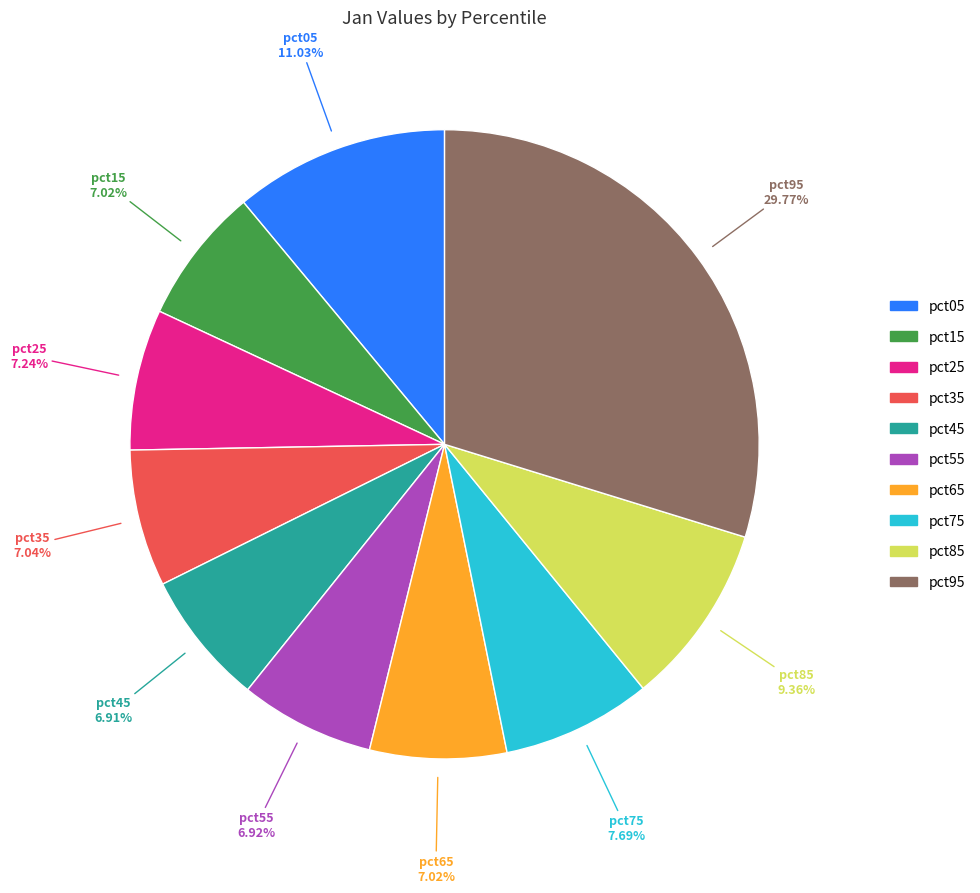

Does pct85 account for over 50% of the chart?

No